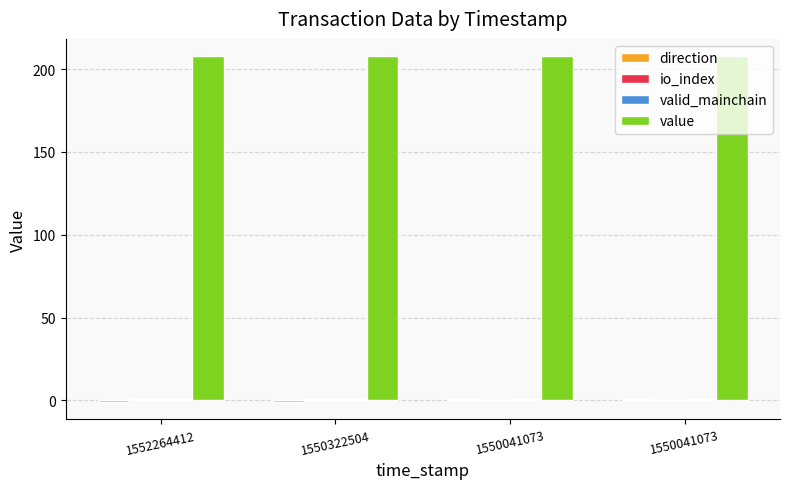

How many groups of bars are there?

4